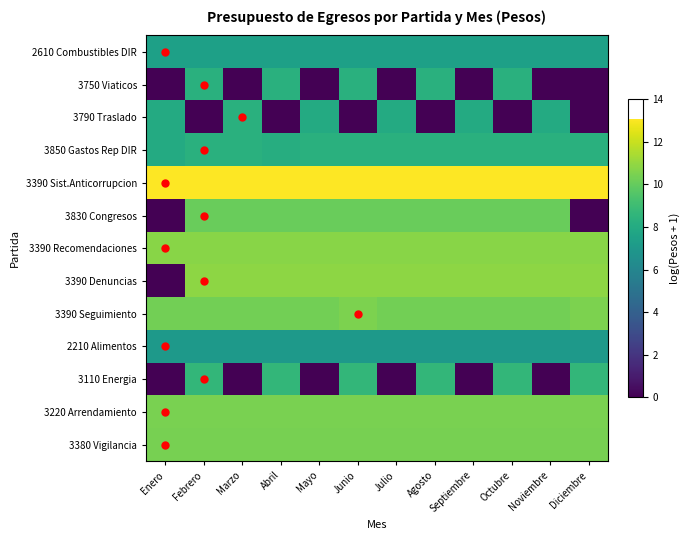

Reading left to right, what are all the values shown in this chart?

2610 Combustibles DIR: Enero=7.4	Febrero=7.4	Marzo=7.4	Abril=7.4	Mayo=7.4	Junio=7.4	Julio=7.4	Agosto=7.4	Septiembre=7.4	Octubre=7.4	Noviembre=7.4	Diciembre=7.4
3750 Viaticos: Enero=0.0	Febrero=8.3	Marzo=0.0	Abril=8.3	Mayo=0.0	Junio=8.3	Julio=0.0	Agosto=8.3	Septiembre=0.0	Octubre=8.3	Noviembre=0.0	Diciembre=0.0
3790 Traslado: Enero=8.0	Febrero=0.0	Marzo=8.3	Abril=0.0	Mayo=8.0	Junio=0.0	Julio=8.0	Agosto=0.0	Septiembre=8.0	Octubre=0.0	Noviembre=8.0	Diciembre=0.0
3850 Gastos Rep DIR: Enero=8.0	Febrero=8.3	Marzo=8.3	Abril=8.2	Mayo=8.3	Junio=8.3	Julio=8.3	Agosto=8.3	Septiembre=8.3	Octubre=8.3	Noviembre=8.3	Diciembre=8.3
3390 Sist.Anticorrupcion: Enero=13.1	Febrero=13.1	Marzo=13.1	Abril=13.1	Mayo=13.1	Junio=13.1	Julio=13.1	Agosto=13.1	Septiembre=13.1	Octubre=13.1	Noviembre=13.1	Diciembre=13.1
3830 Congresos: Enero=0.0	Febrero=10.1	Marzo=10.1	Abril=10.1	Mayo=10.1	Junio=10.1	Julio=10.1	Agosto=10.1	Septiembre=10.1	Octubre=10.1	Noviembre=10.1	Diciembre=0.0
3390 Recomendaciones: Enero=10.7	Febrero=10.7	Marzo=10.7	Abril=10.7	Mayo=10.7	Junio=10.7	Julio=10.7	Agosto=10.7	Septiembre=10.7	Octubre=10.7	Noviembre=10.7	Diciembre=10.7
3390 Denuncias: Enero=0.0	Febrero=10.9	Marzo=10.9	Abril=10.9	Mayo=10.9	Junio=10.9	Julio=10.9	Agosto=10.9	Septiembre=10.9	Octubre=10.9	Noviembre=10.9	Diciembre=10.9
3390 Seguimiento: Enero=10.3	Febrero=10.3	Marzo=10.3	Abril=10.3	Mayo=10.3	Junio=10.5	Julio=10.3	Agosto=10.3	Septiembre=10.3	Octubre=10.3	Noviembre=10.3	Diciembre=10.5
2210 Alimentos: Enero=7.1	Febrero=7.1	Marzo=7.1	Abril=7.1	Mayo=7.1	Junio=7.1	Julio=7.1	Agosto=7.1	Septiembre=7.1	Octubre=7.1	Noviembre=7.1	Diciembre=7.1
3110 Energia: Enero=0.0	Febrero=8.7	Marzo=0.0	Abril=8.7	Mayo=0.0	Junio=8.7	Julio=0.0	Agosto=8.7	Septiembre=0.0	Octubre=8.7	Noviembre=0.0	Diciembre=8.7
3220 Arrendamiento: Enero=10.4	Febrero=10.4	Marzo=10.4	Abril=10.4	Mayo=10.4	Junio=10.4	Julio=10.4	Agosto=10.4	Septiembre=10.4	Octubre=10.4	Noviembre=10.4	Diciembre=10.4
3380 Vigilancia: Enero=10.4	Febrero=10.4	Marzo=10.4	Abril=10.4	Mayo=10.4	Junio=10.4	Julio=10.4	Agosto=10.4	Septiembre=10.4	Octubre=10.4	Noviembre=10.4	Diciembre=10.4